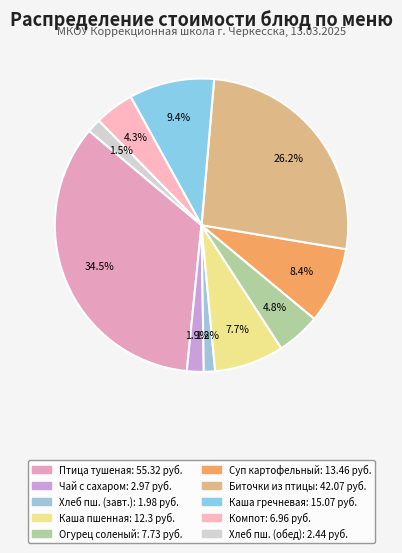

To the nearest percent, what is the difference between the largest and smallest slice percentages?

33%